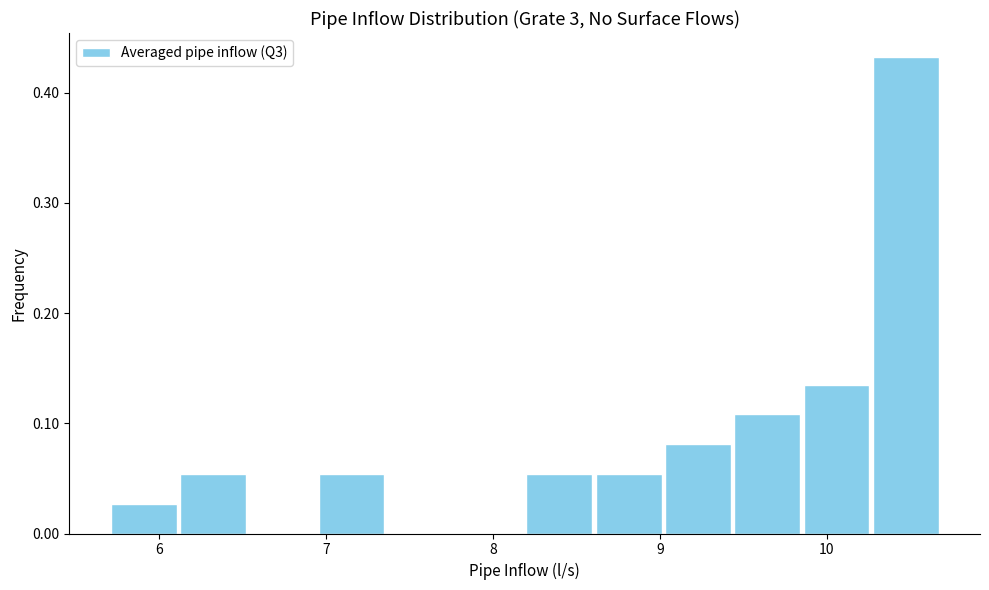

Reading left to right, list every bar in this chart as the range it spans on the x-axis followed by its height. Neither the bar edges nor the heights are printed on the chart, so give them approximately, as read against the axes.

5.7 to 6.1: 0.03
6.1 to 6.5: 0.05
6.5 to 6.9: 0
6.9 to 7.4: 0.05
7.4 to 7.8: 0
7.8 to 8.2: 0
8.2 to 8.6: 0.05
8.6 to 9.0: 0.05
9.0 to 9.4: 0.08
9.4 to 9.9: 0.11
9.9 to 10.3: 0.14
10.3 to 10.7: 0.43